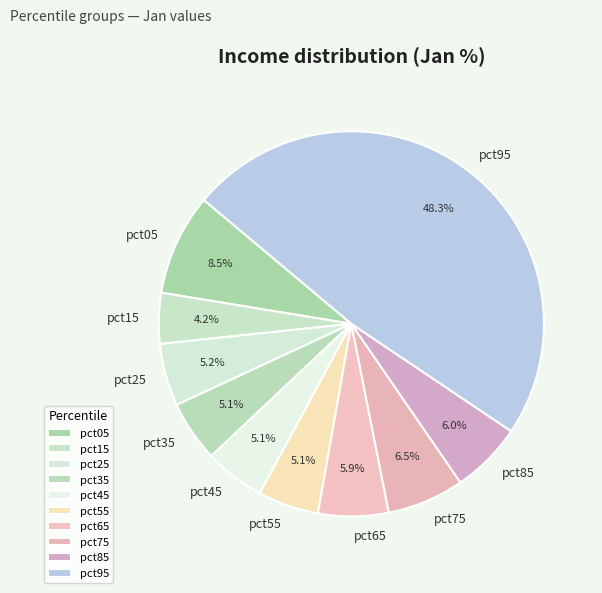

Is there any slice that represents more than half of the pie?

No